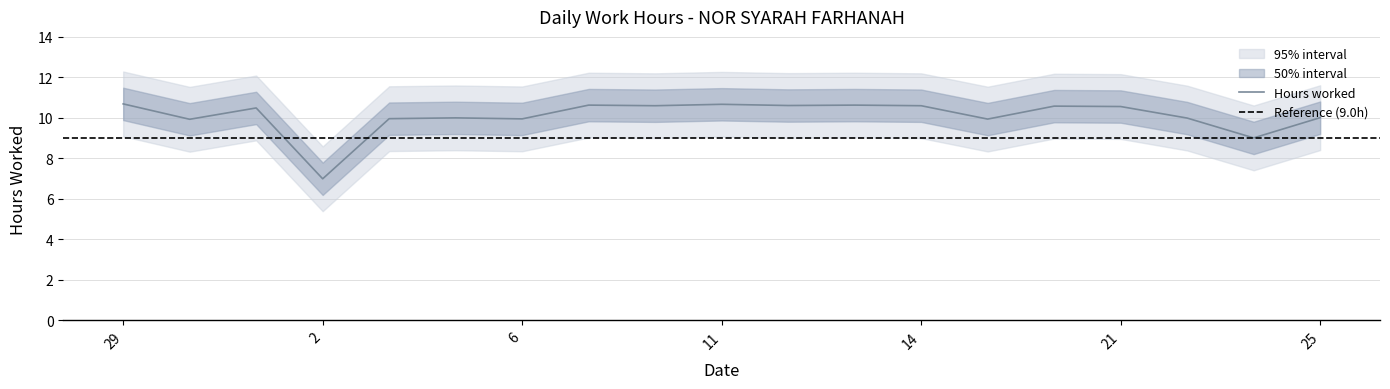

List the labels in order of value, smallest first.

2, 23, 30, 15, 6, 4, 22, 5, 25, 1, 21, 20, 8, 14, 12, 7, 13, 11, 29